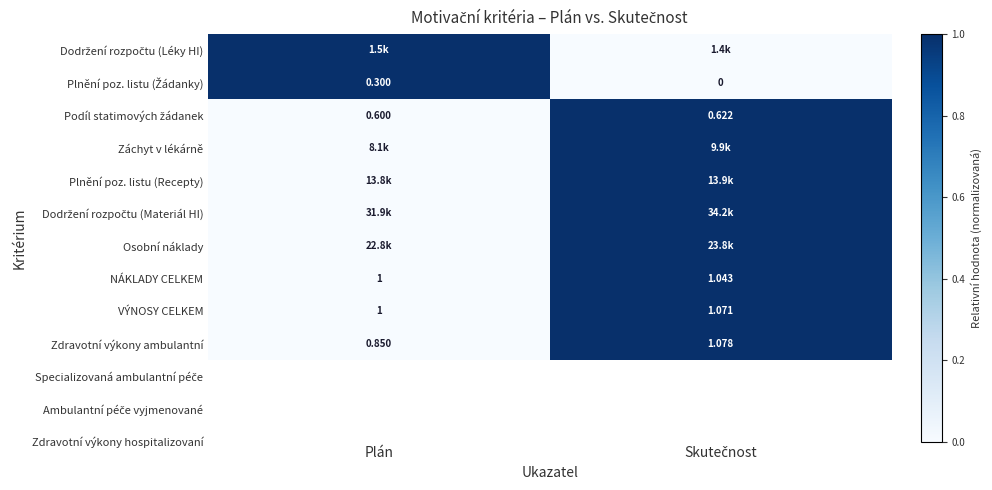

At which label does NÁKLADY CELKEM reach its minimum?

Plán